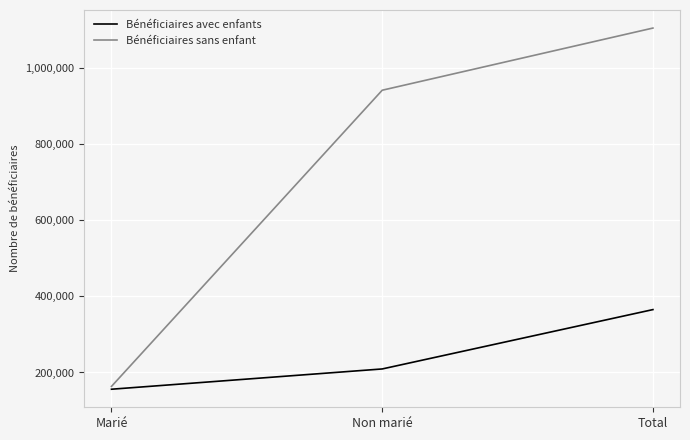

Which category has the lowest value in the Bénéficiaires avec enfants series?

Marié